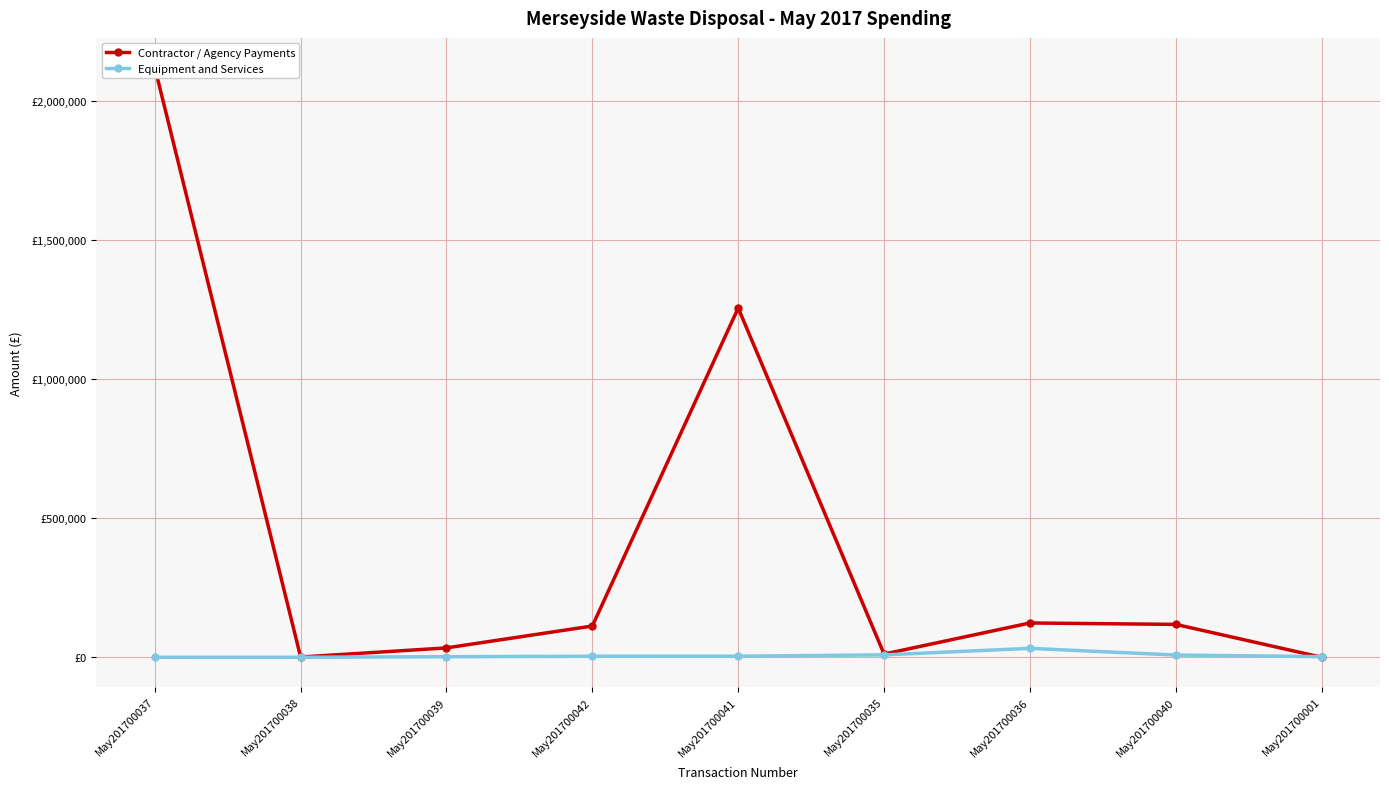

At which category is the sum across all series the highest?

May201700037